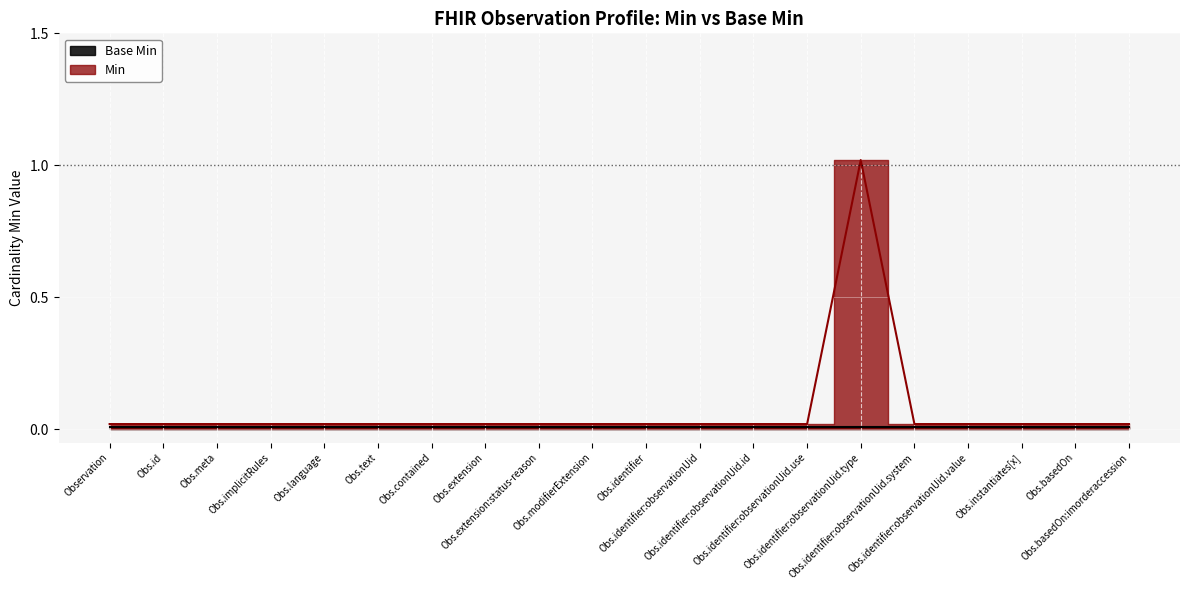

At which category does the chart reach its peak across all series?

Observation.identifier:observationUid.type